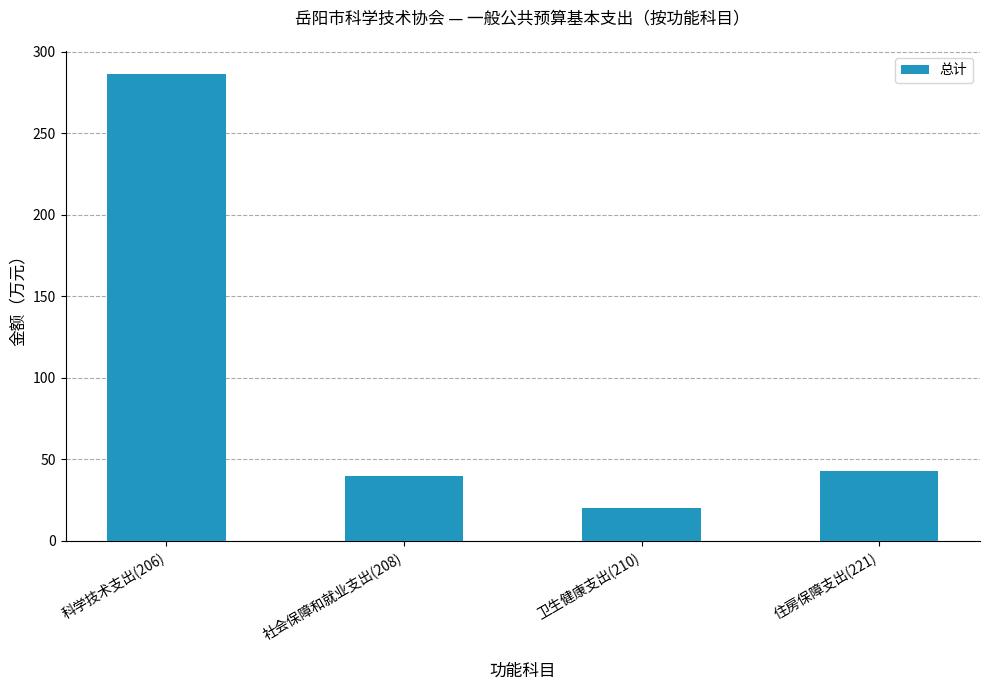

How many bars are there in total?

4